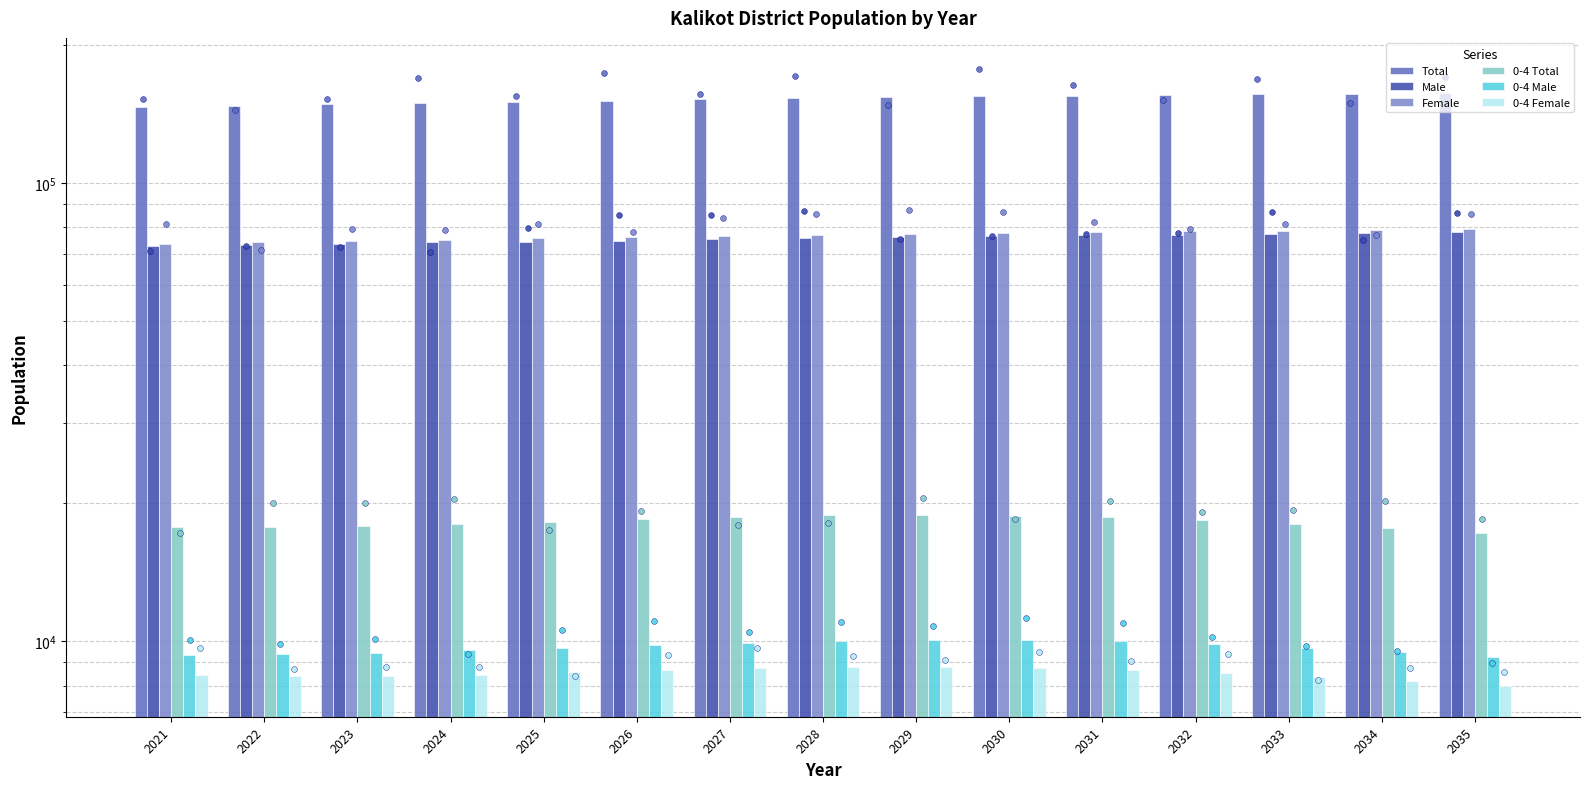

Which series contains the highest Y value?

Total